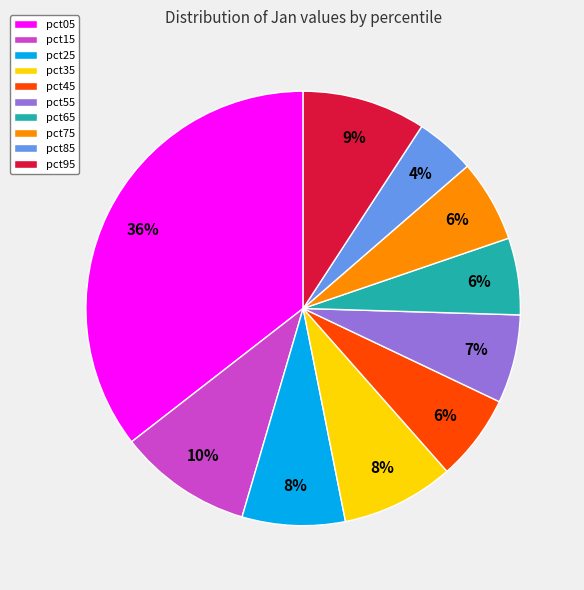

To the nearest percent, what percentage of the pie is pct95?

9%